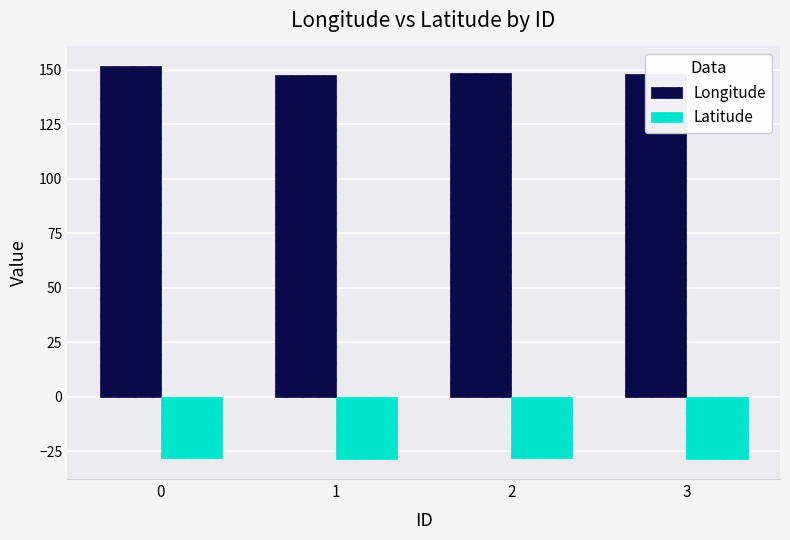

Rank the series at 2 from highest to lowest value.

Longitude, Latitude